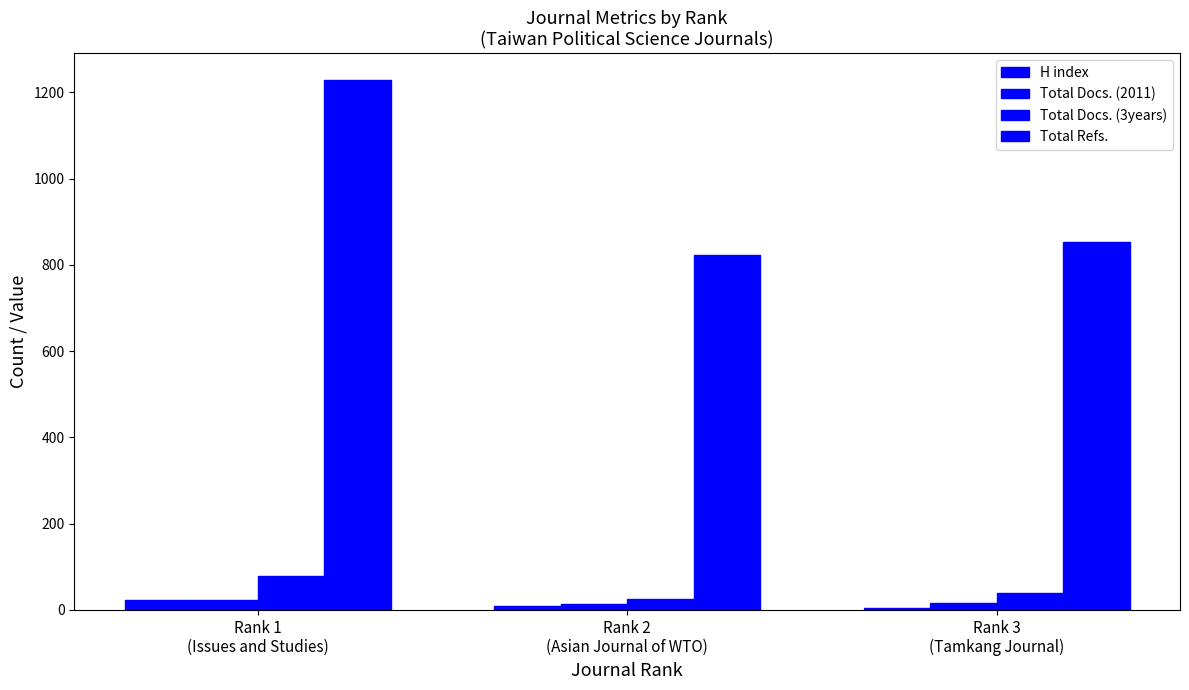

The Total Docs. (2011) series shows 22 at Rank 1
(Issues and Studies). True or false?

True